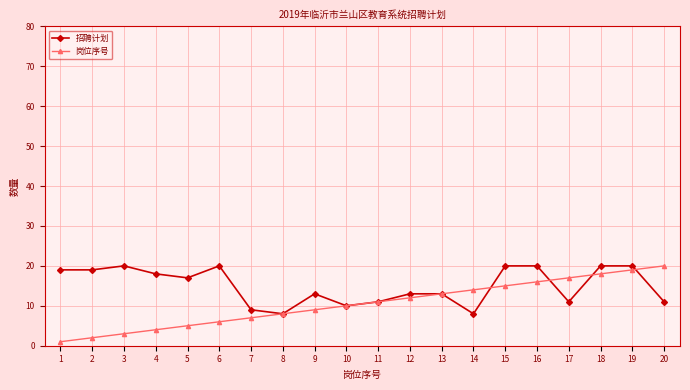

Reading right to left, list all the values displayed in this chart.

招聘计划: 20=11	19=20	18=20	17=11	16=20	15=20	14=8	13=13	12=13	11=11	10=10	9=13	8=8	7=9	6=20	5=17	4=18	3=20	2=19	1=19
岗位序号: 20=20	19=19	18=18	17=17	16=16	15=15	14=14	13=13	12=12	11=11	10=10	9=9	8=8	7=7	6=6	5=5	4=4	3=3	2=2	1=1